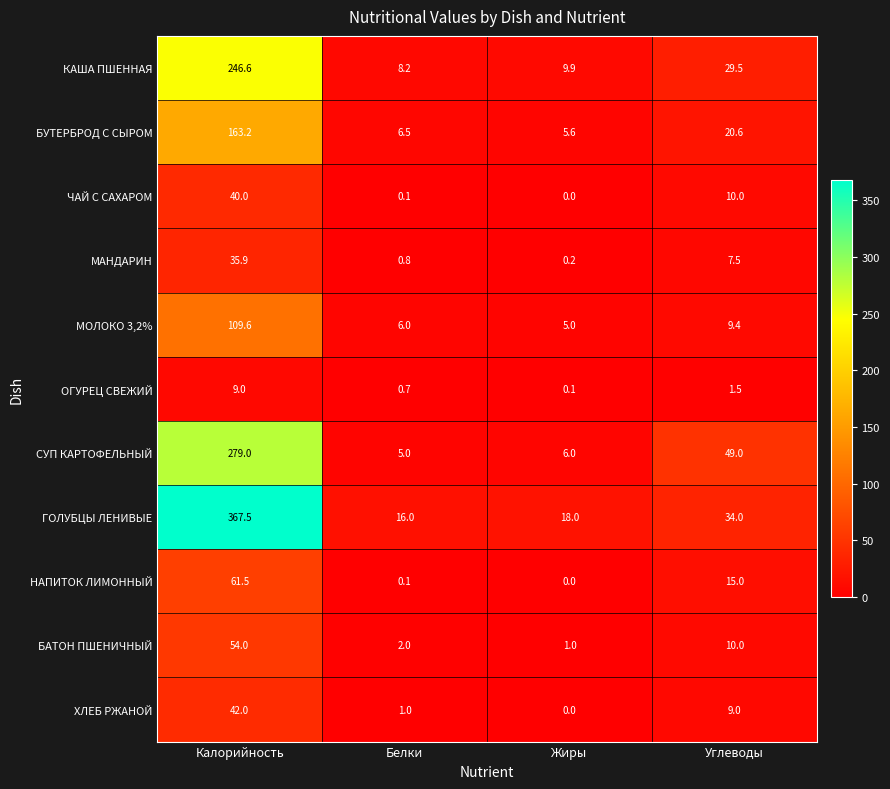

What is the average value of the МАНДАРИН series?

11.1